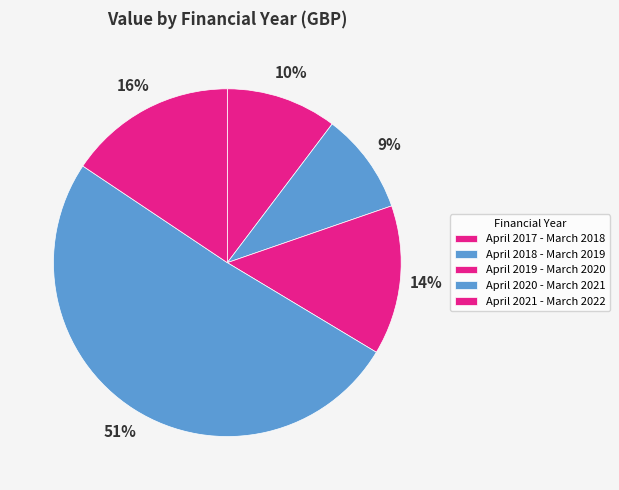

The April 2017 - March 2018 slice represents 10% of the pie. True or false?

True